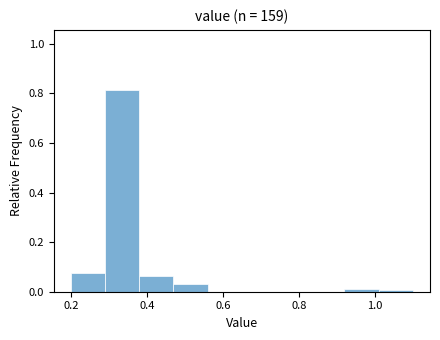

Reading left to right, list every bar in this chart as the range it spans on the x-axis followed by its height. Neither the bar edges nor the heights are printed on the chart, so give them approximately, as read against the axes.

0.20 to 0.29: 0.08
0.29 to 0.38: 0.82
0.38 to 0.47: 0.06
0.47 to 0.56: 0.04
0.56 to 0.65: 0
0.65 to 0.74: 0
0.74 to 0.83: 0
0.83 to 0.92: 0
0.92 to 1.01: under 0.02
1.01 to 1.10: under 0.02